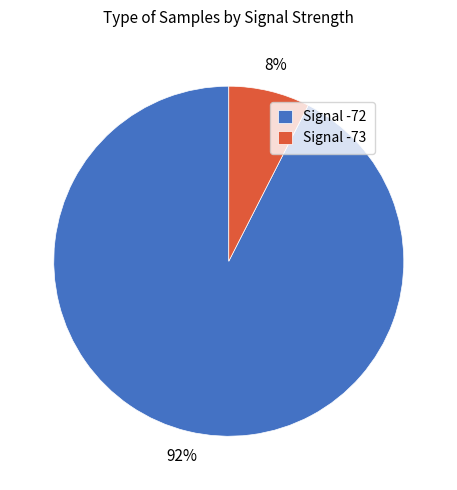

Is the sum of Signal -72 and Signal -73 greater than half?

Yes